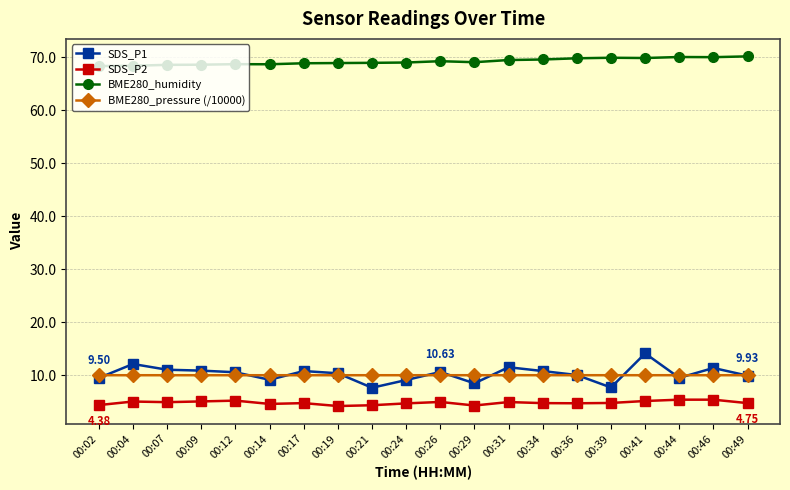

At how many categories does at least one series exceed 52?

20